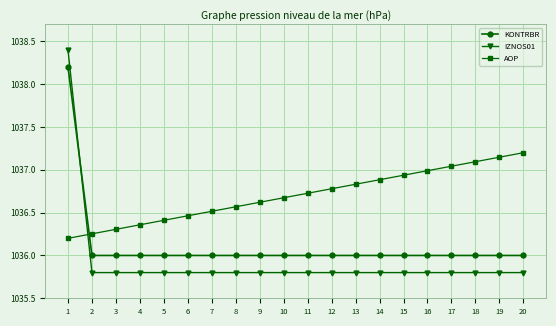

What is the difference between the second highest and minimum values in the AOP series?

0.9